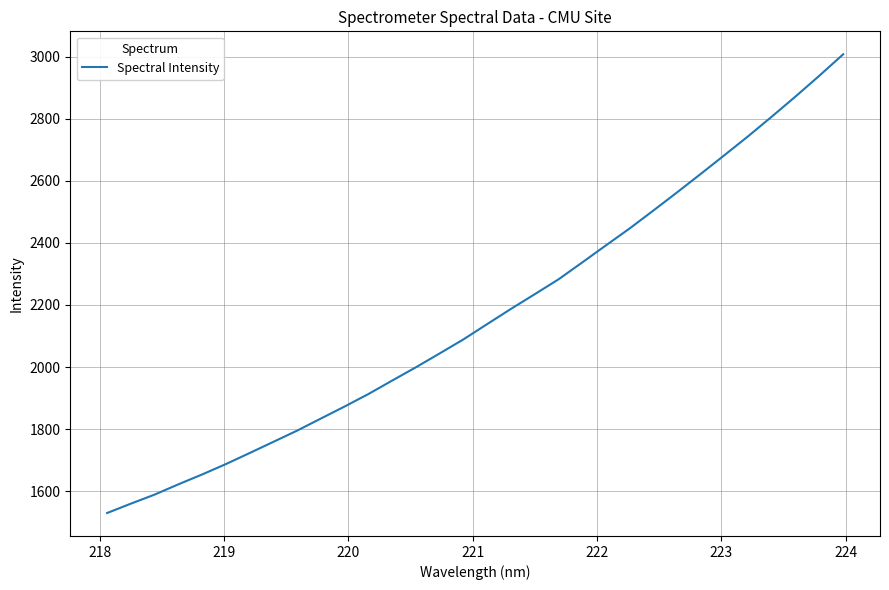

How many lines are shown in the chart?

1